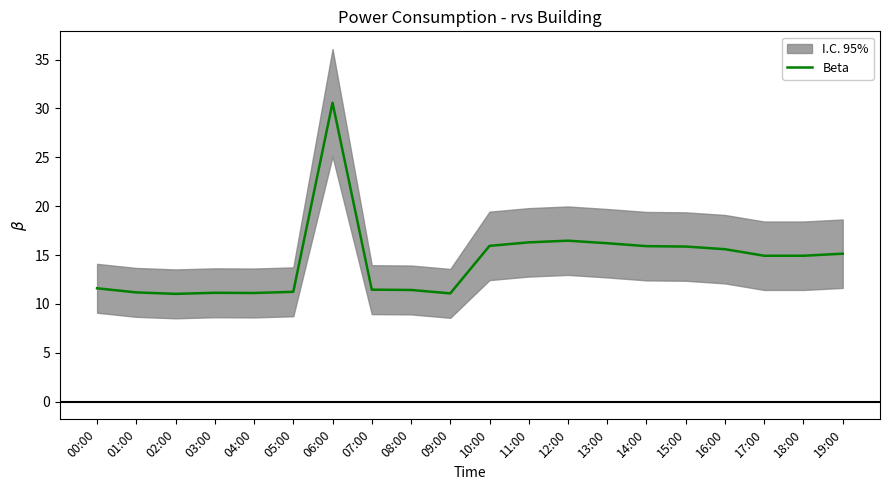

Reading right to left, extract all data points from this chart.

15.1	14.9	14.9	15.6	15.9	15.9	16.2	16.5	16.3	15.9	11.1	11.4	11.5	30.6	11.2	11.1	11.1	11.0	11.2	11.6